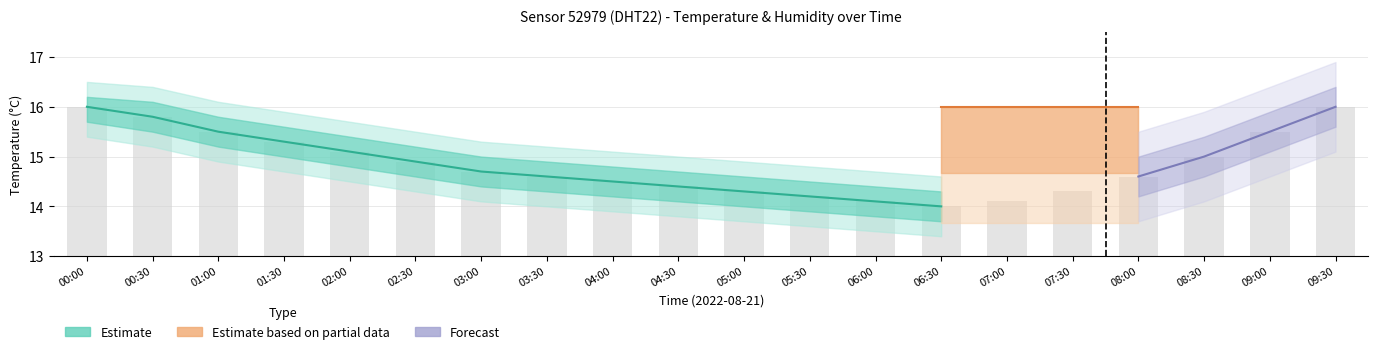

Which category has the highest value across all series?

00:00